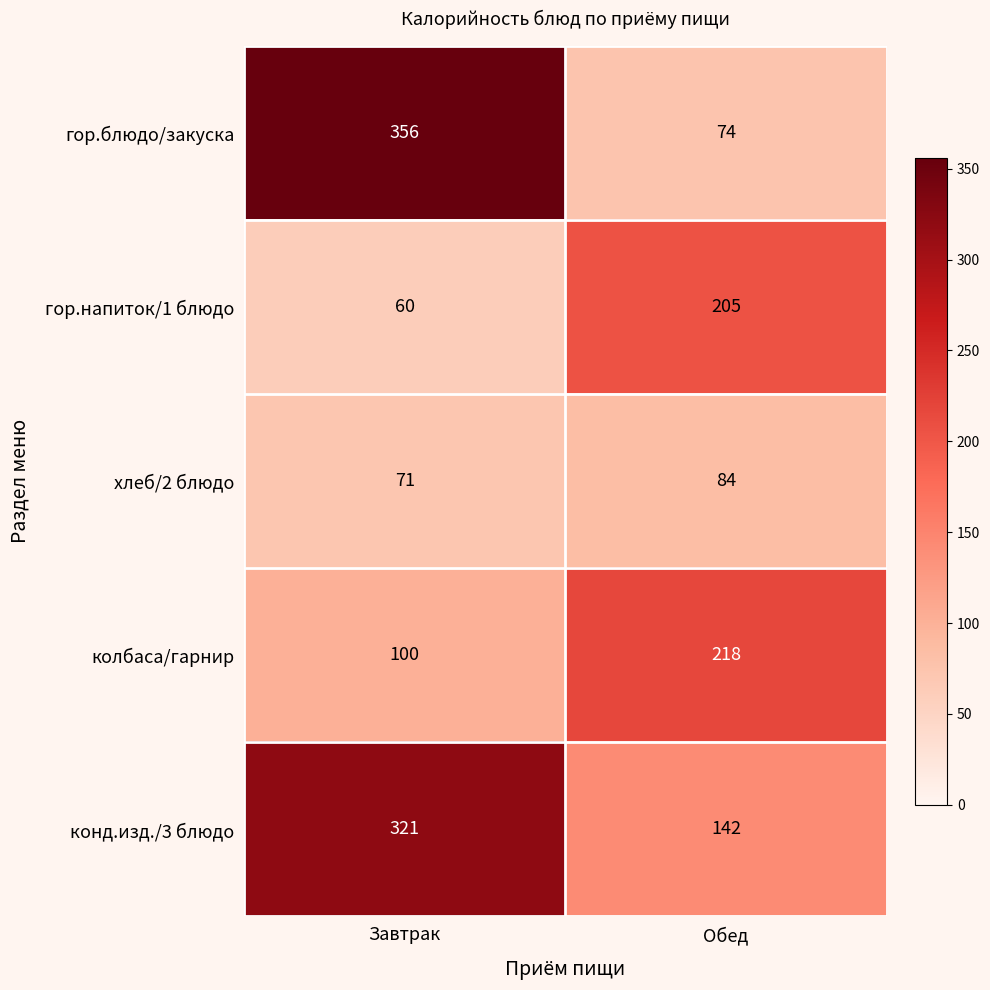

Read the гор.блюдо/закуска value at Завтрак.

356